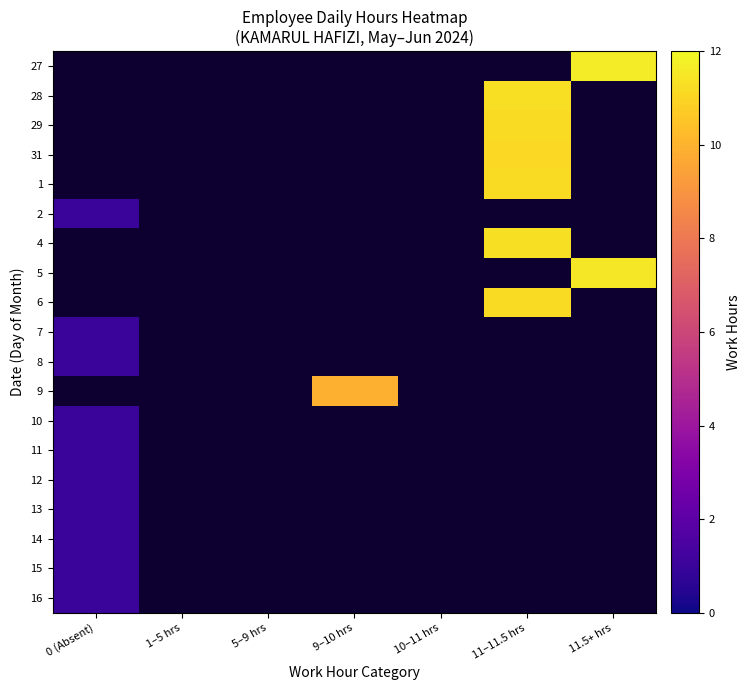

Rank the series by their maximum value, from highest to lowest.

27, 5, 4, 28, 6, 29, 1, 31, 9, 2, 7, 8, 10, 11, 12, 13, 14, 15, 16